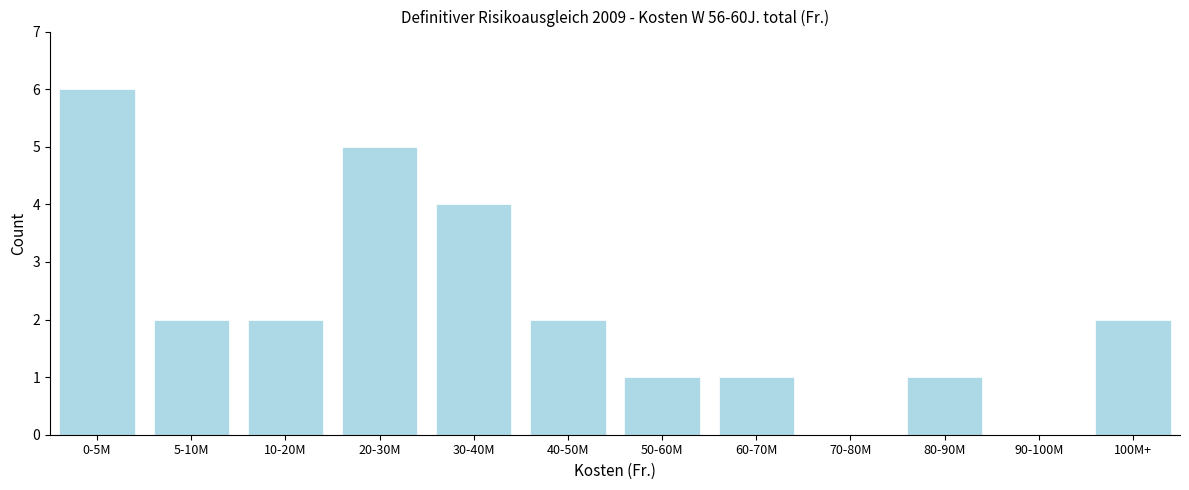

Reading left to right, list all the values displayed in this chart.

0-5M=6	5-10M=2	10-20M=2	20-30M=5	30-40M=4	40-50M=2	50-60M=1	60-70M=1	70-80M=0	80-90M=1	90-100M=0	100M+=2